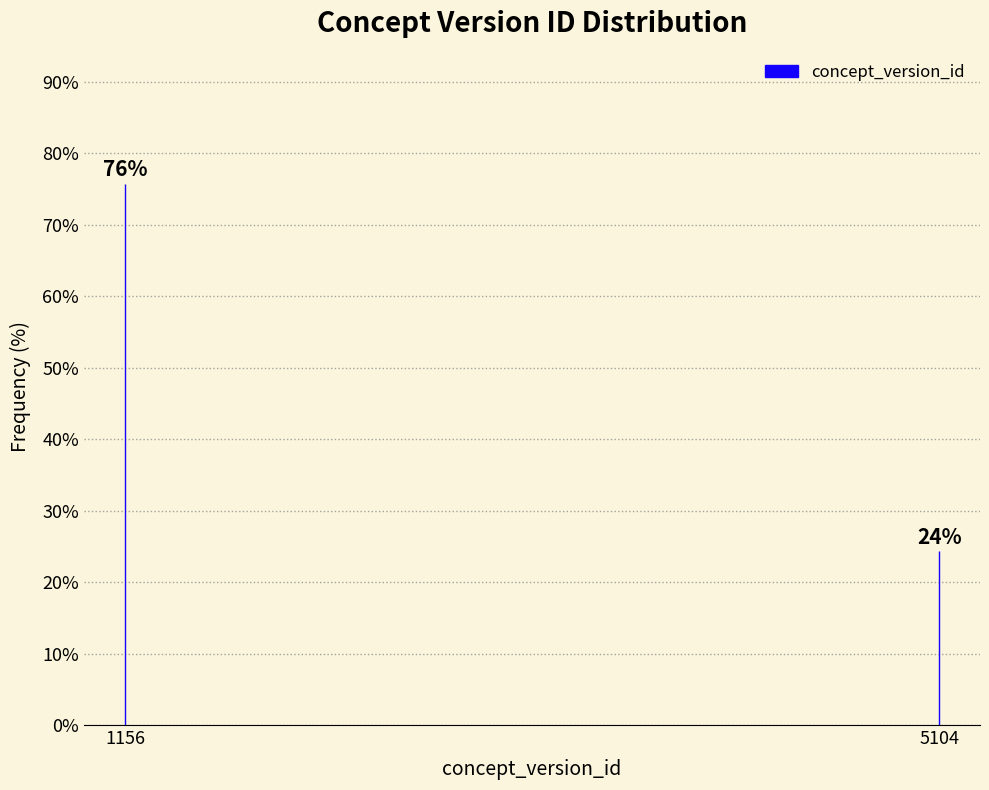

What is the ratio of the value at 5104 to the value at 1156?

0.3